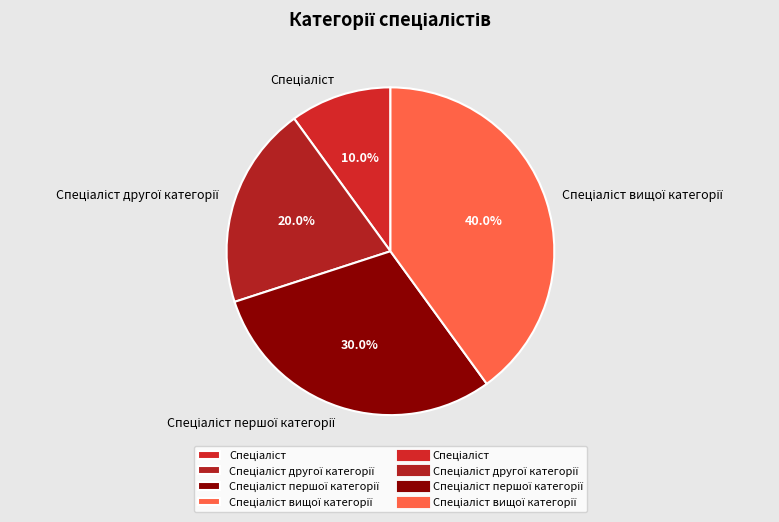

Does any single category account for the majority?

No